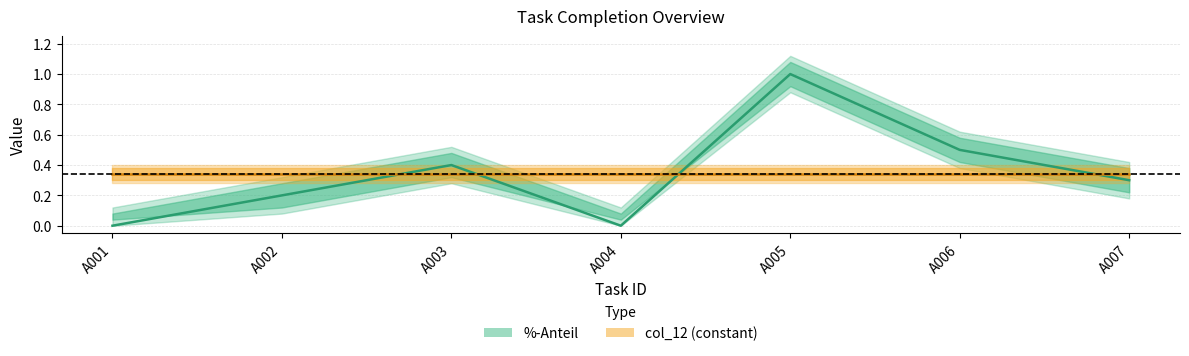

Which has a higher value, A007 or A006?

A006